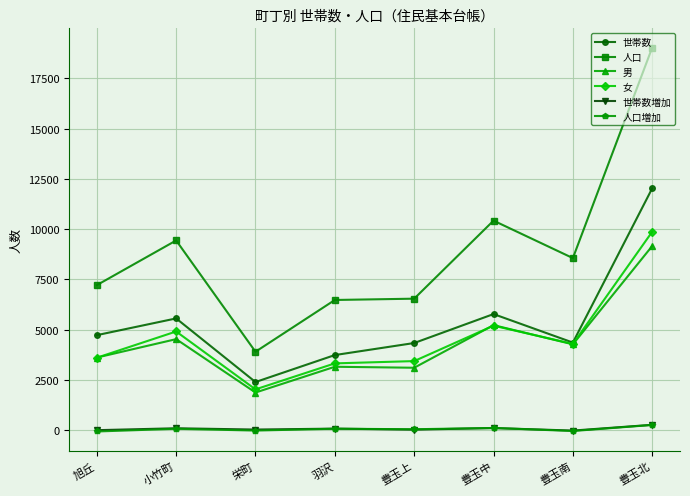

True or false: 人口 has more than 1 points higher than both neighbors.

True